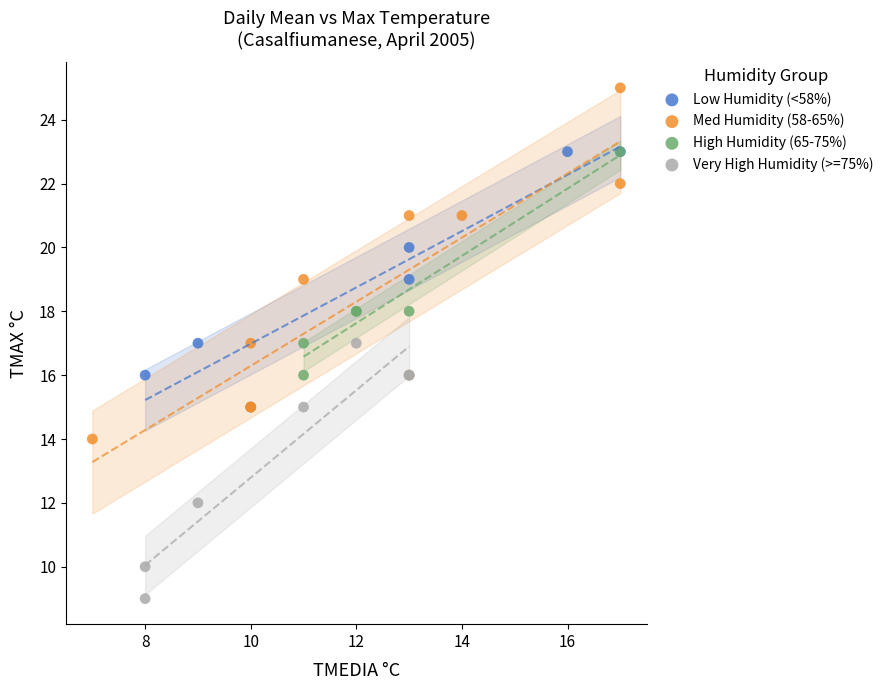

Which series contains the highest Y value?

Med Humidity (58-65%)